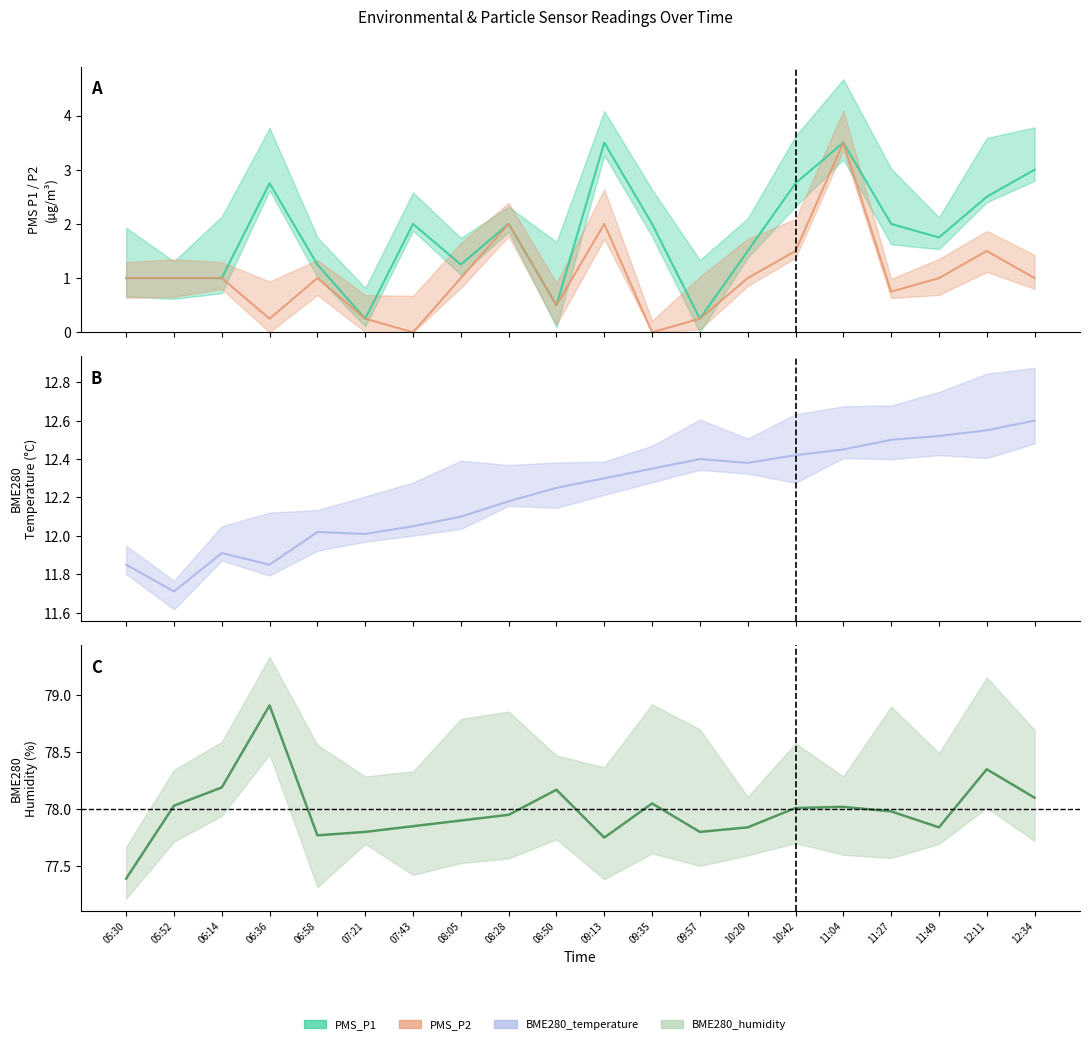

What is the label of the 17th point from the right?

06:36